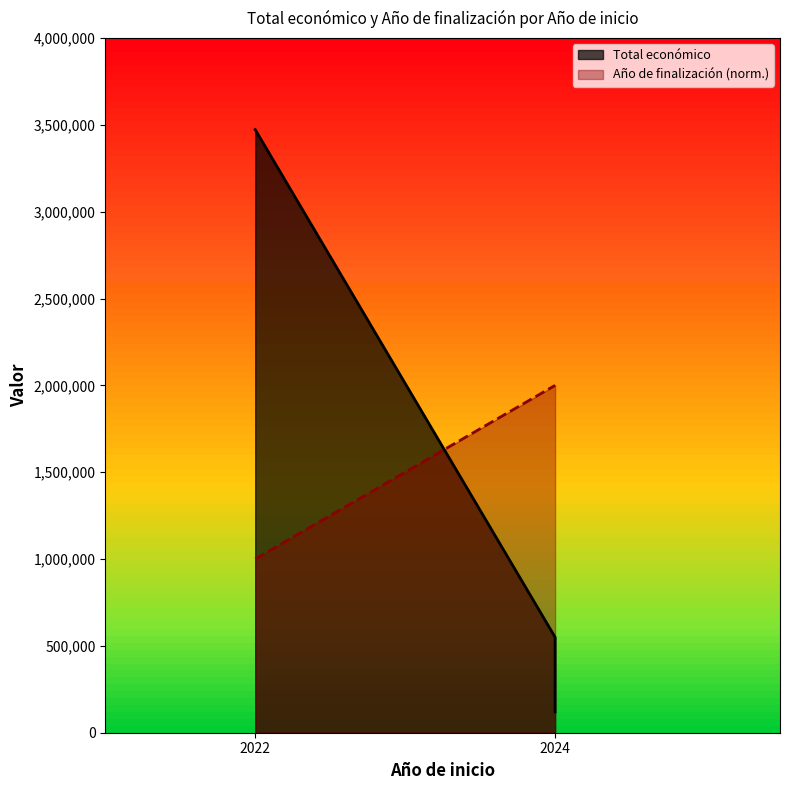

Which series changed the most between 2022 and 2024?

Total económico